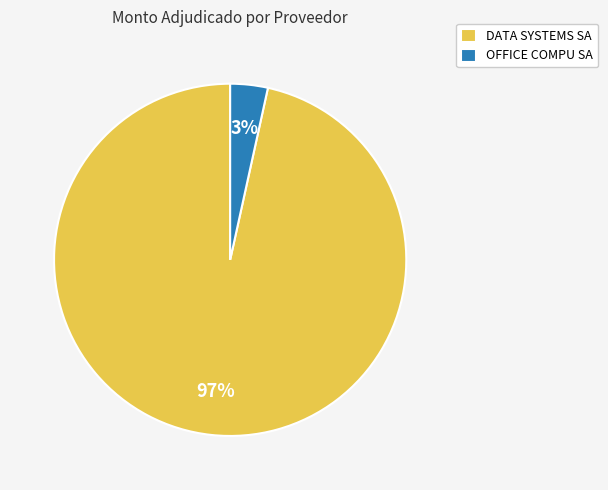

What is the largest slice in the pie chart?

DATA SYSTEMS SA